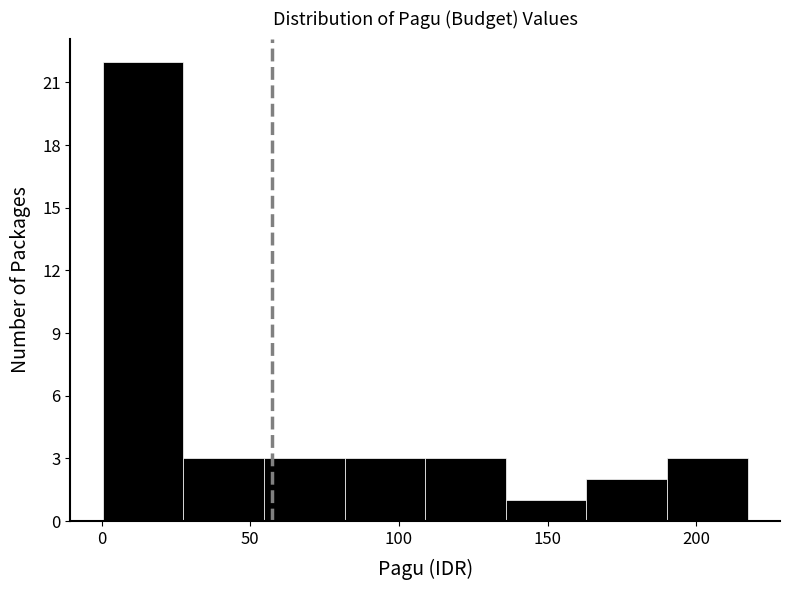

Reading left to right, list every bar in this chart as the range it spans on the x-axis followed by its height. Neither the bar edges nor the heights are printed on the chart, so give them approximately, as read against the axes.

0 to 30: 22
30 to 55: 3
55 to 80: 3
80 to 110: 3
110 to 135: 3
135 to 165: 1
165 to 190: 2
190 to 215: 3